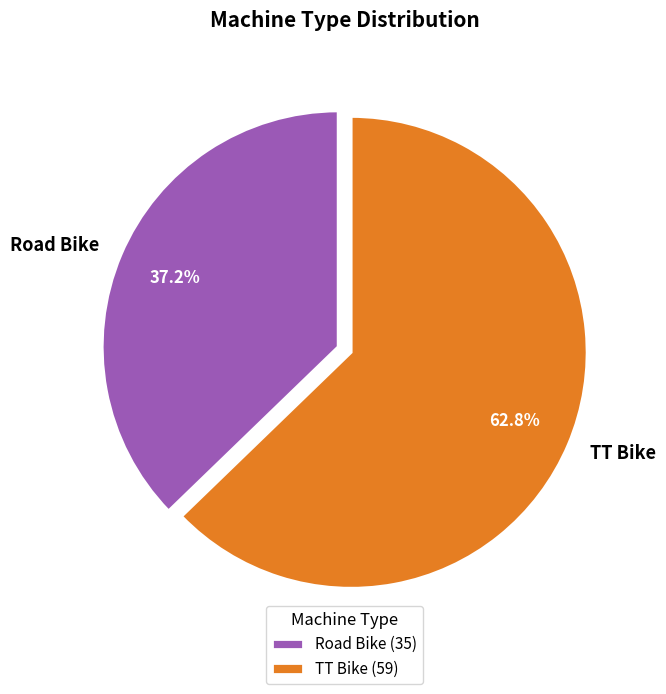

To the nearest percent, what is the difference between the largest and smallest slice percentages?

26%